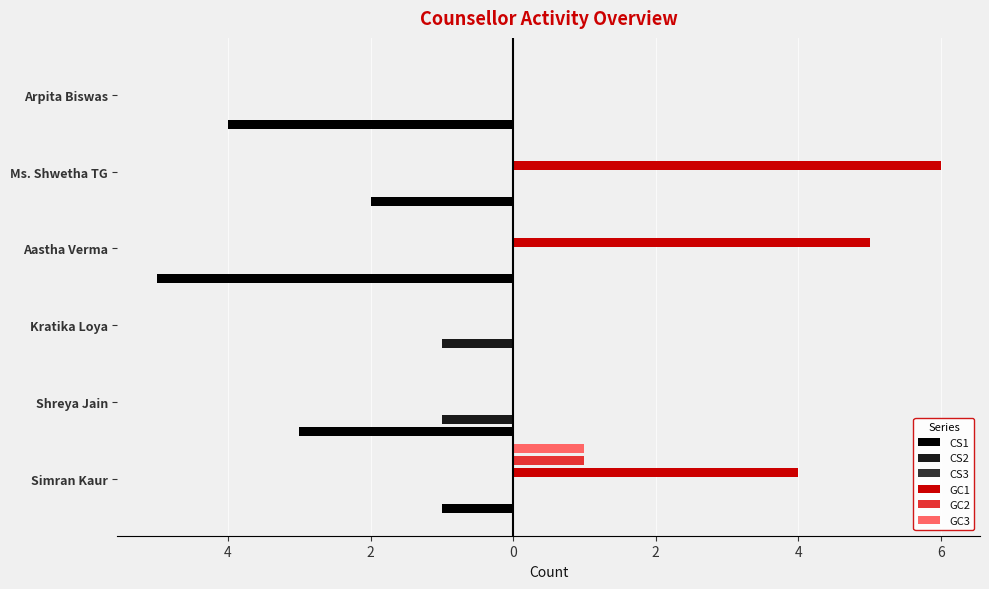

The value of GC3 at Kratika Loya is 0.0. True or false?

True